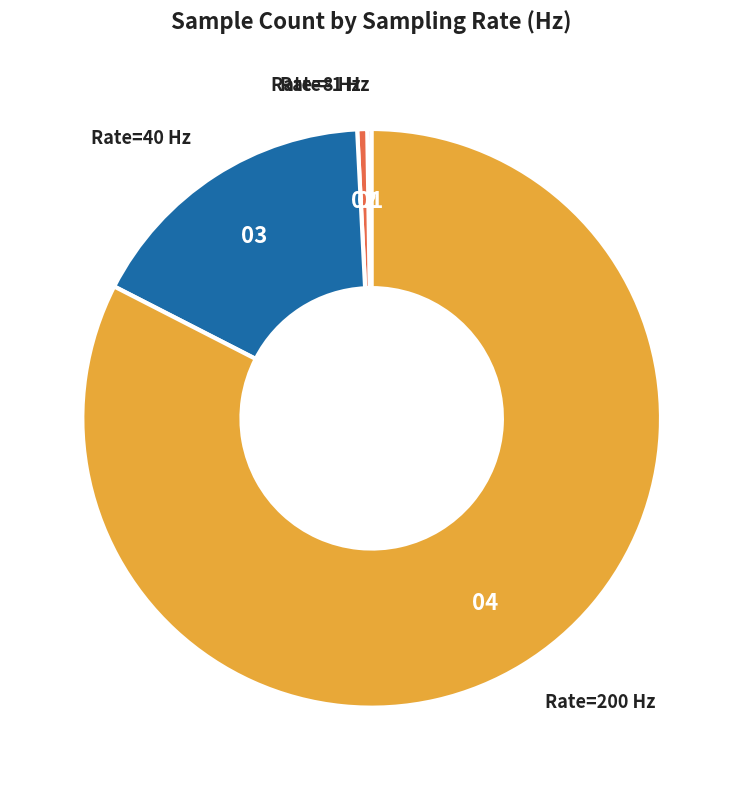

Which has a higher value, Rate=8 Hz or Rate=200 Hz?

Rate=200 Hz